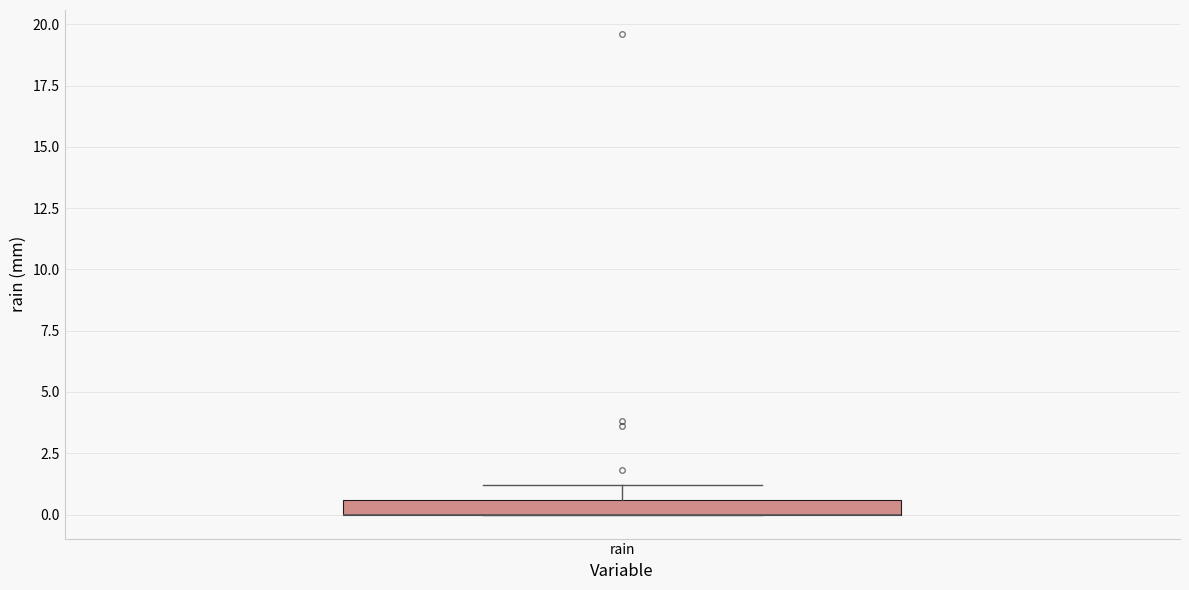

Where is the upper edge of the box for rain on the y-axis? The values are not printed on the chart, so give them approximately, as read against the axis.

0.5